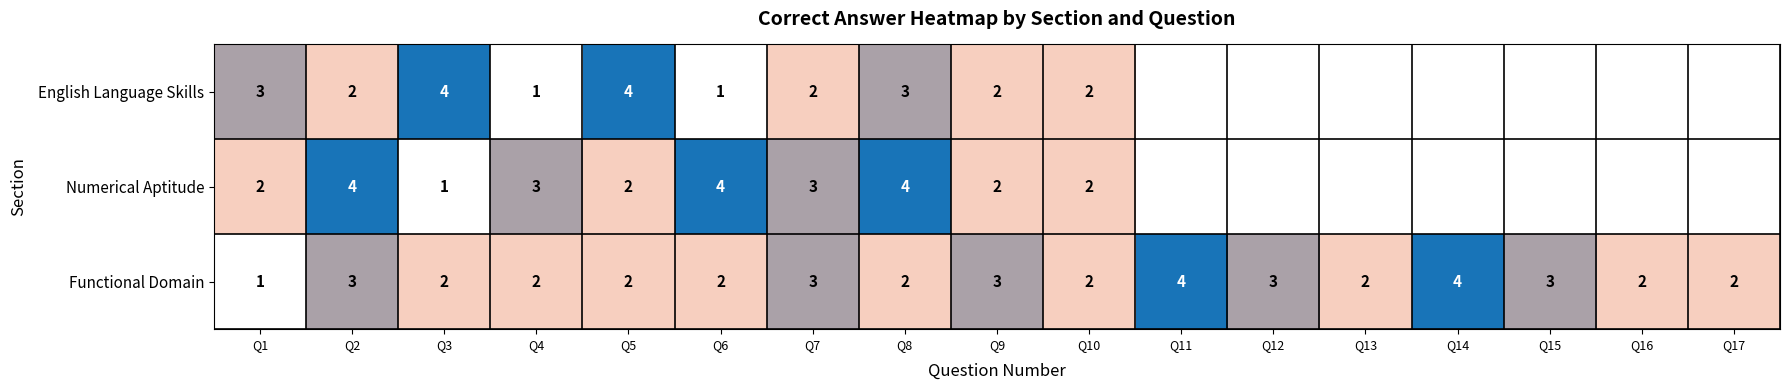

Rank the series at Q8 from highest to lowest value.

Numerical Aptitude, English Language Skills, Functional Domain